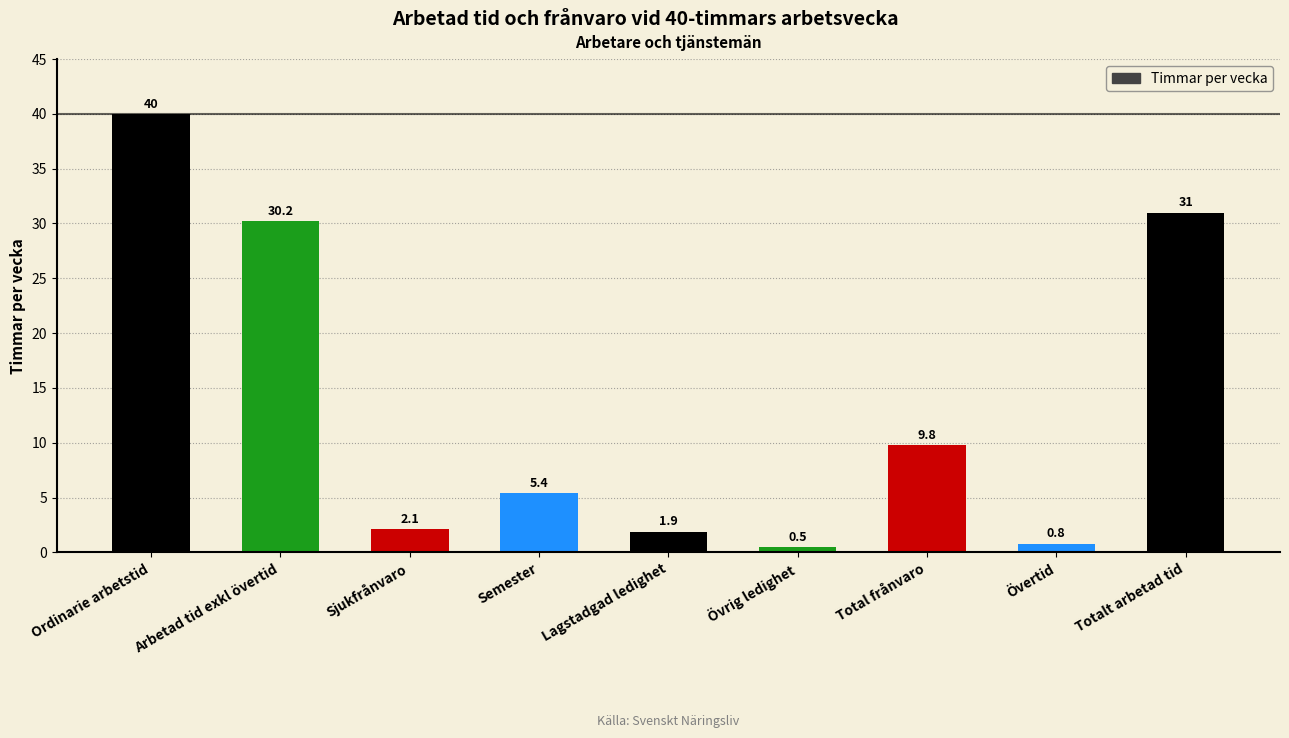

Reading left to right, what are all the values shown in this chart?

40.0	30.2	2.1	5.4	1.9	0.5	9.8	0.8	31.0